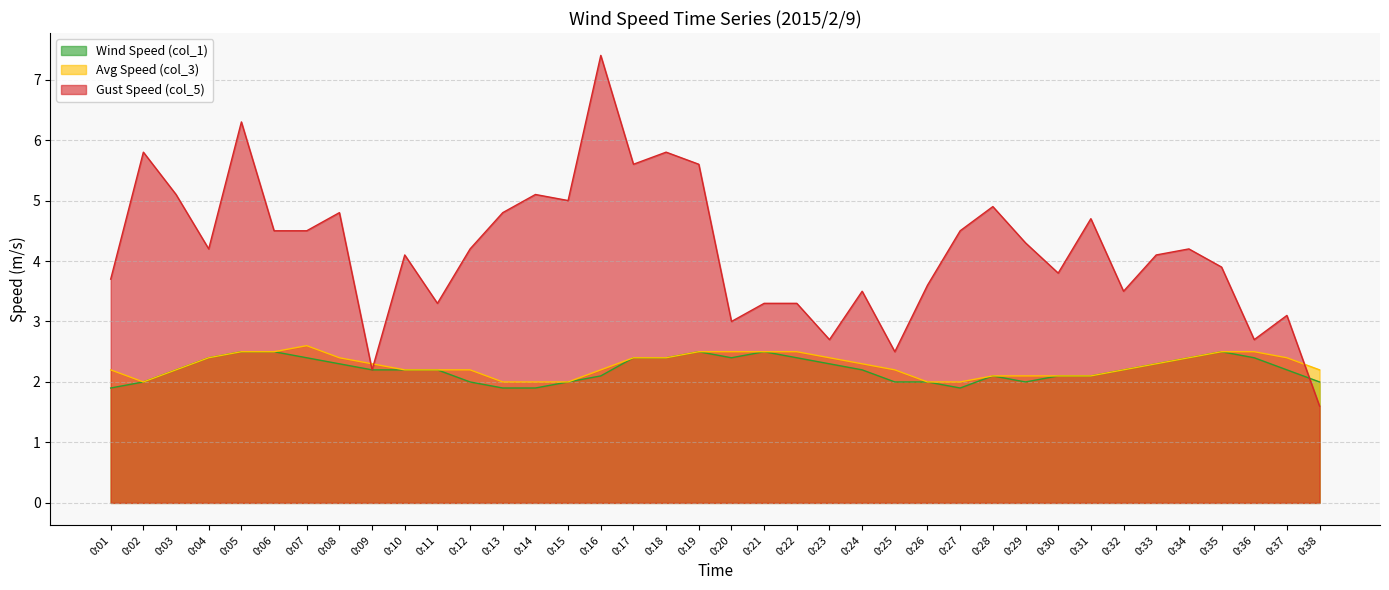

Reading left to right, list all the values displayed in this chart.

Wind Speed (col_1): 1.9	2.0	2.2	2.4	2.5	2.5	2.4	2.3	2.2	2.2	2.2	2.0	1.9	1.9	2.0	2.1	2.4	2.4	2.5	2.4	2.5	2.4	2.3	2.2	2.0	2.0	1.9	2.1	2.0	2.1	2.1	2.2	2.3	2.4	2.5	2.4	2.2	2.0
Avg Speed (col_3): 2.2	2.0	2.2	2.4	2.5	2.5	2.6	2.4	2.3	2.2	2.2	2.2	2.0	2.0	2.0	2.2	2.4	2.4	2.5	2.5	2.5	2.5	2.4	2.3	2.2	2.0	2.0	2.1	2.1	2.1	2.1	2.2	2.3	2.4	2.5	2.5	2.4	2.2
Gust Speed (col_5): 3.7	5.8	5.1	4.2	6.3	4.5	4.5	4.8	2.2	4.1	3.3	4.2	4.8	5.1	5.0	7.4	5.6	5.8	5.6	3.0	3.3	3.3	2.7	3.5	2.5	3.6	4.5	4.9	4.3	3.8	4.7	3.5	4.1	4.2	3.9	2.7	3.1	1.6